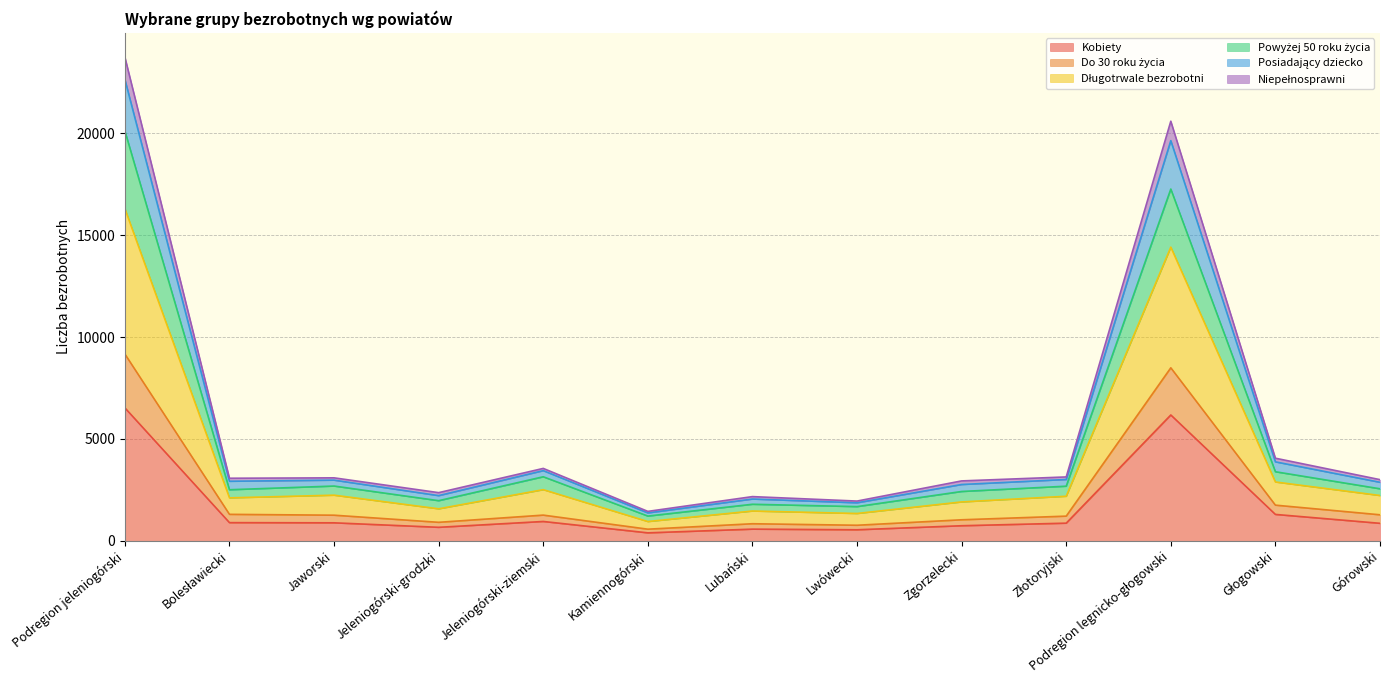

What is the label of the 8th point from the right?

Kamiennogórski